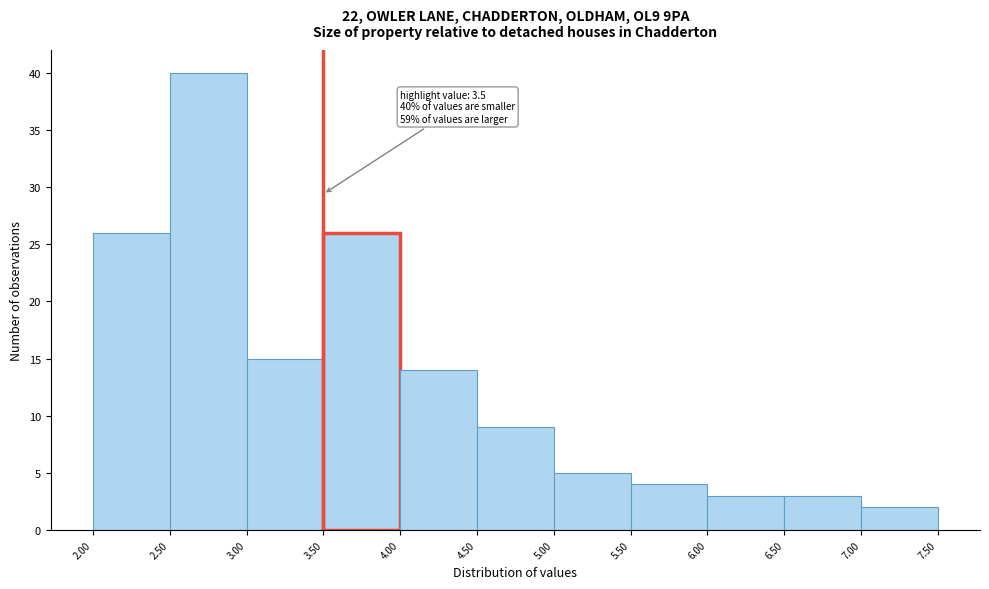

Over which range of the x-axis is the bar tallest?

2.50 to 3.00